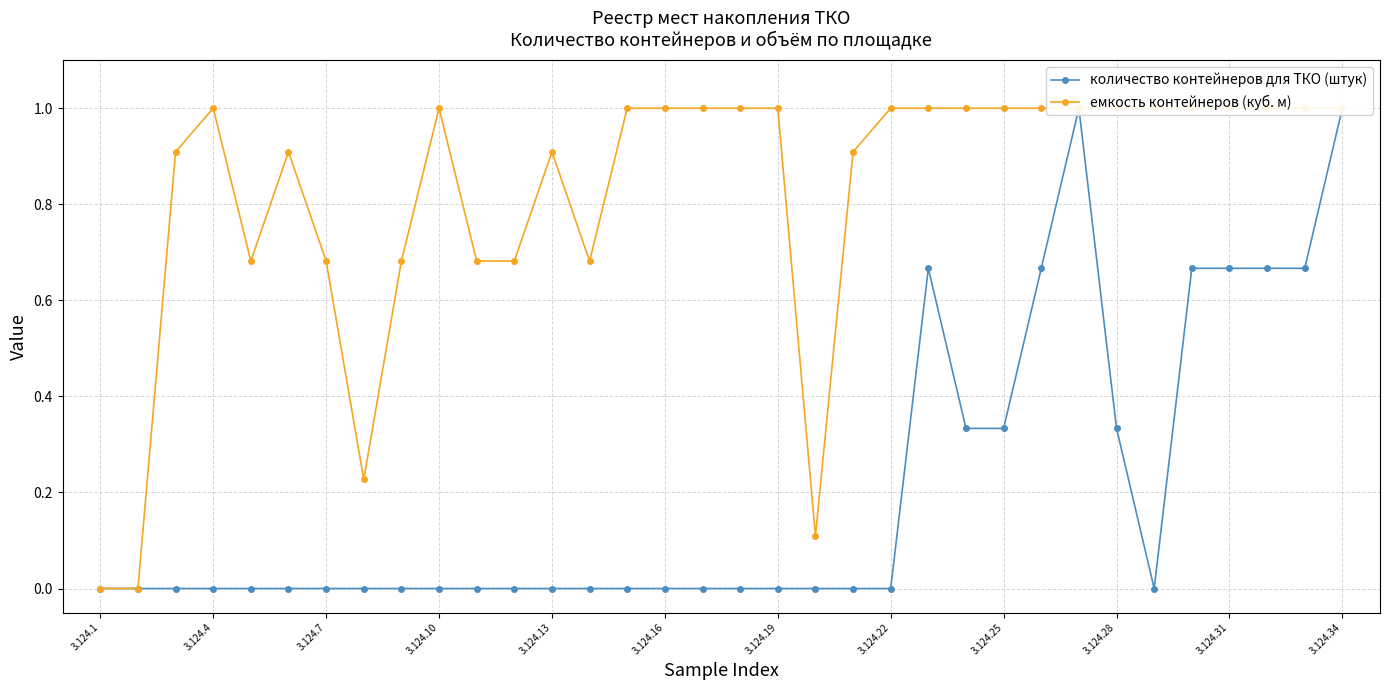

True or false: количество контейнеров для ТКО (штук) has a value of 0.0 at 16.

True